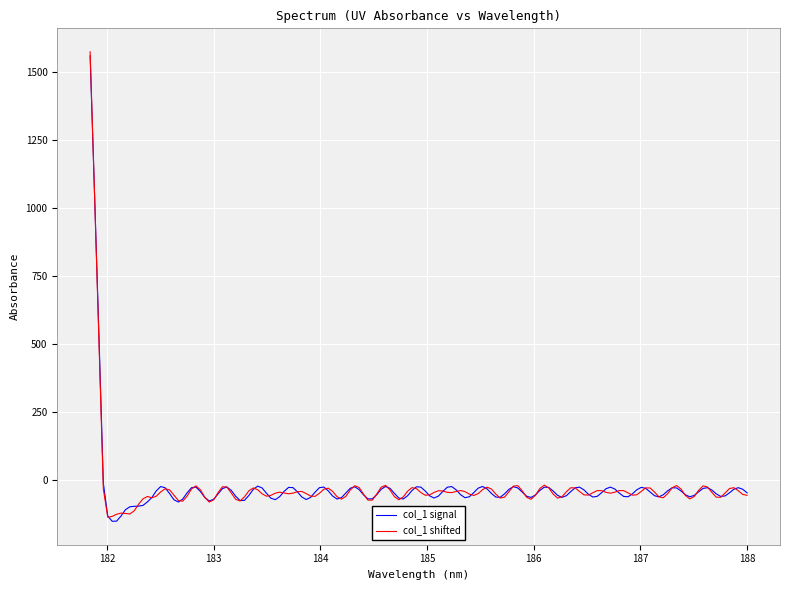

What is the maximum value for col_1 signal?

1560.3